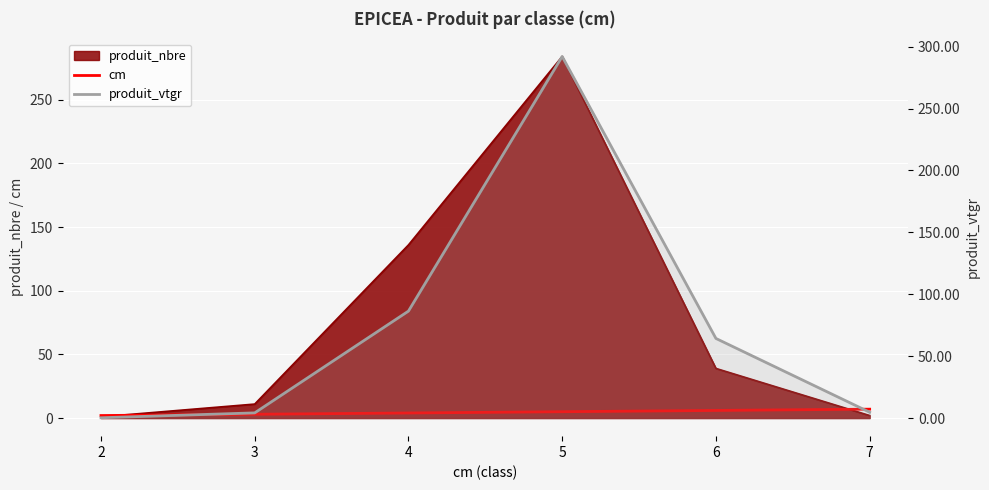

What is the maximum value for cm?

7.0